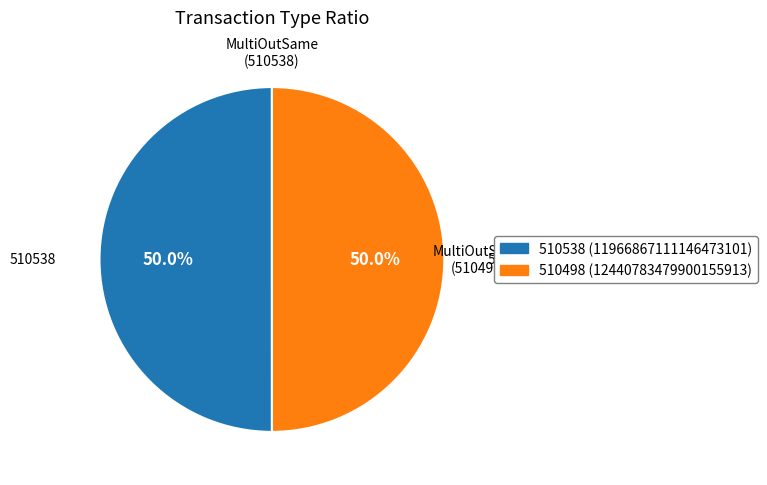

Which slice is the largest?

MultiOutSame Payment (510538)